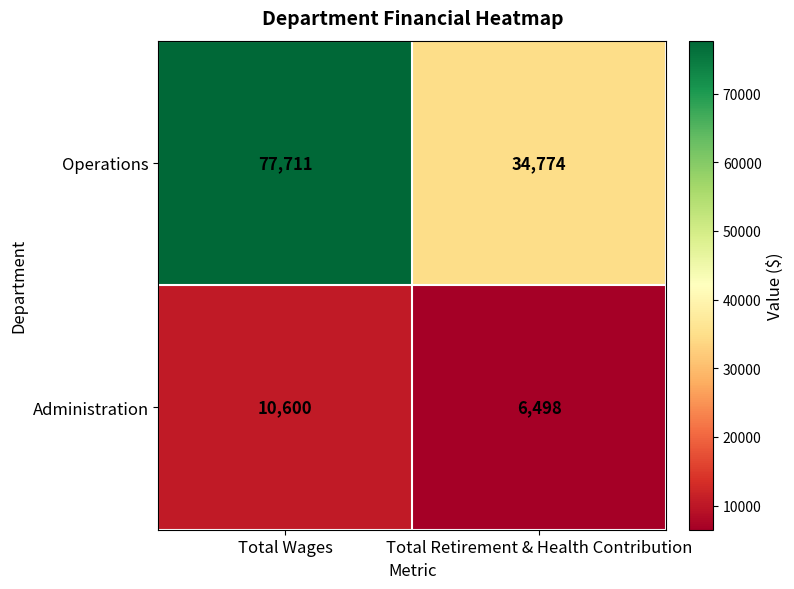

What is the approximate value of Administration at Total Wages?

10600